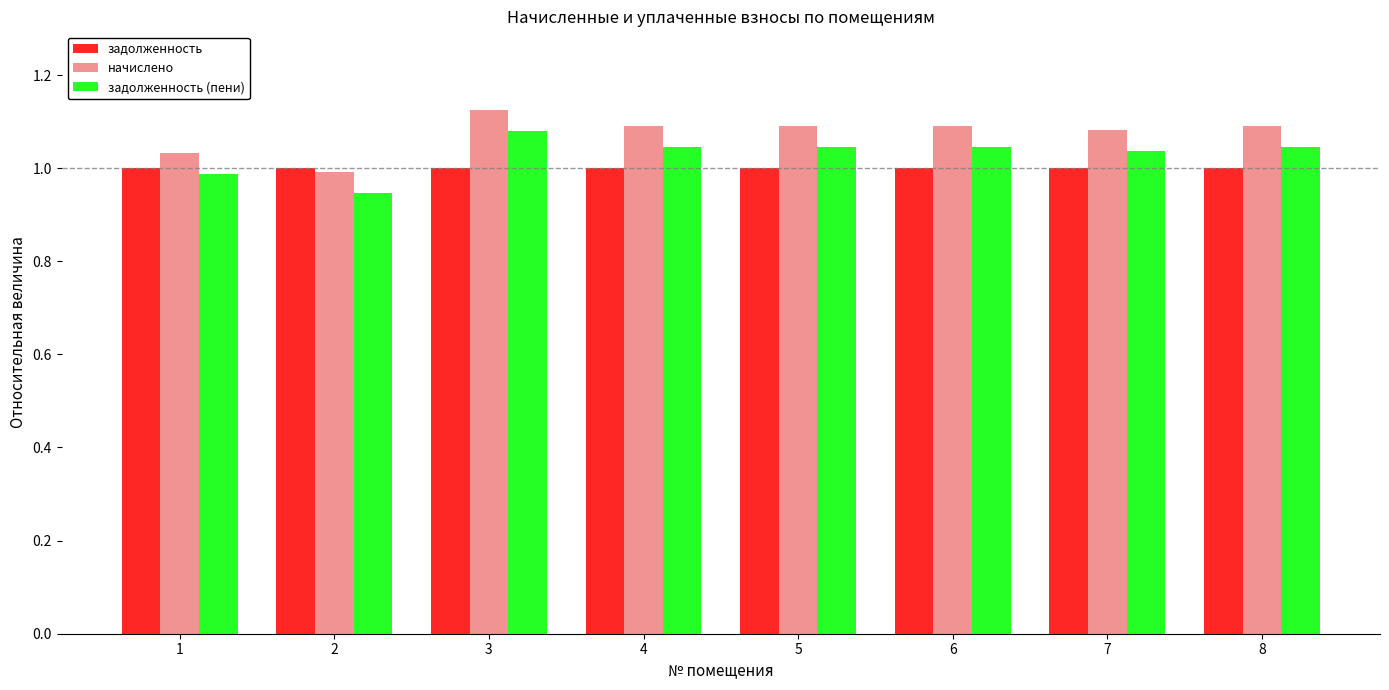

At which label does начислено reach its peak?

3